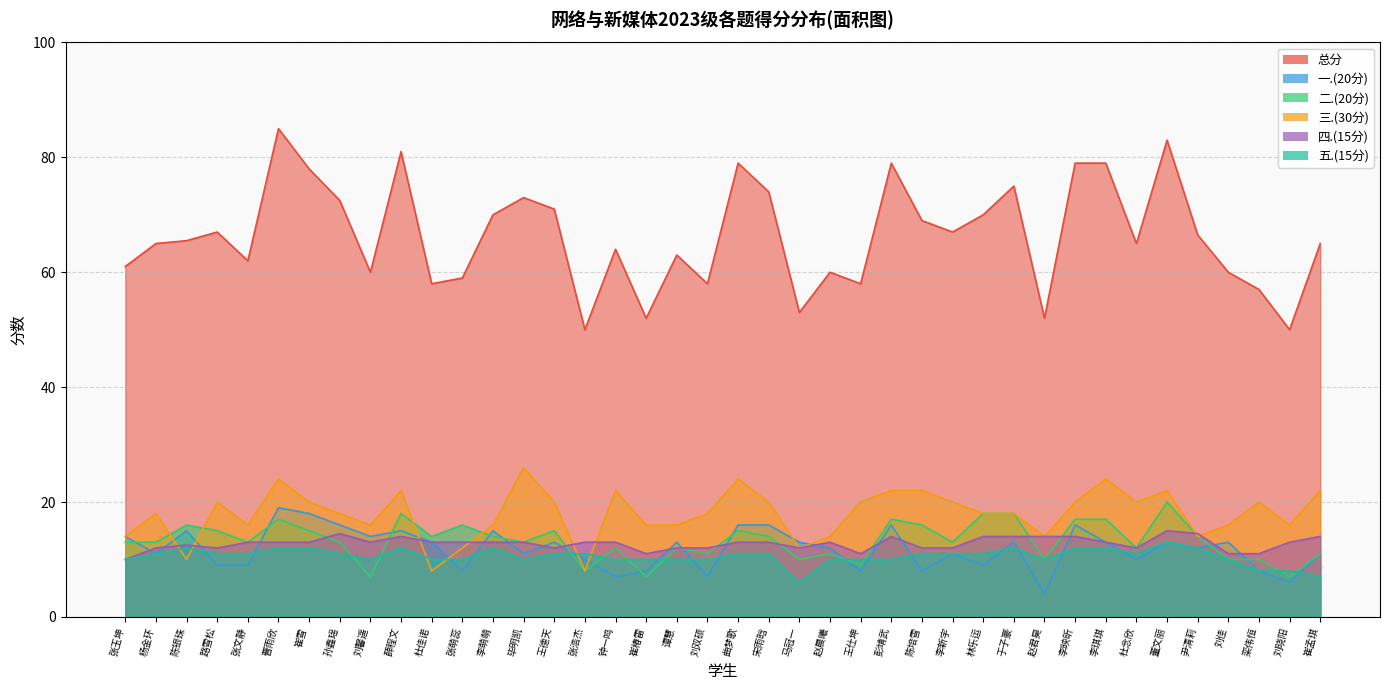

What is the difference between the second highest and minimum values in the 三.(30分) series?

16.0